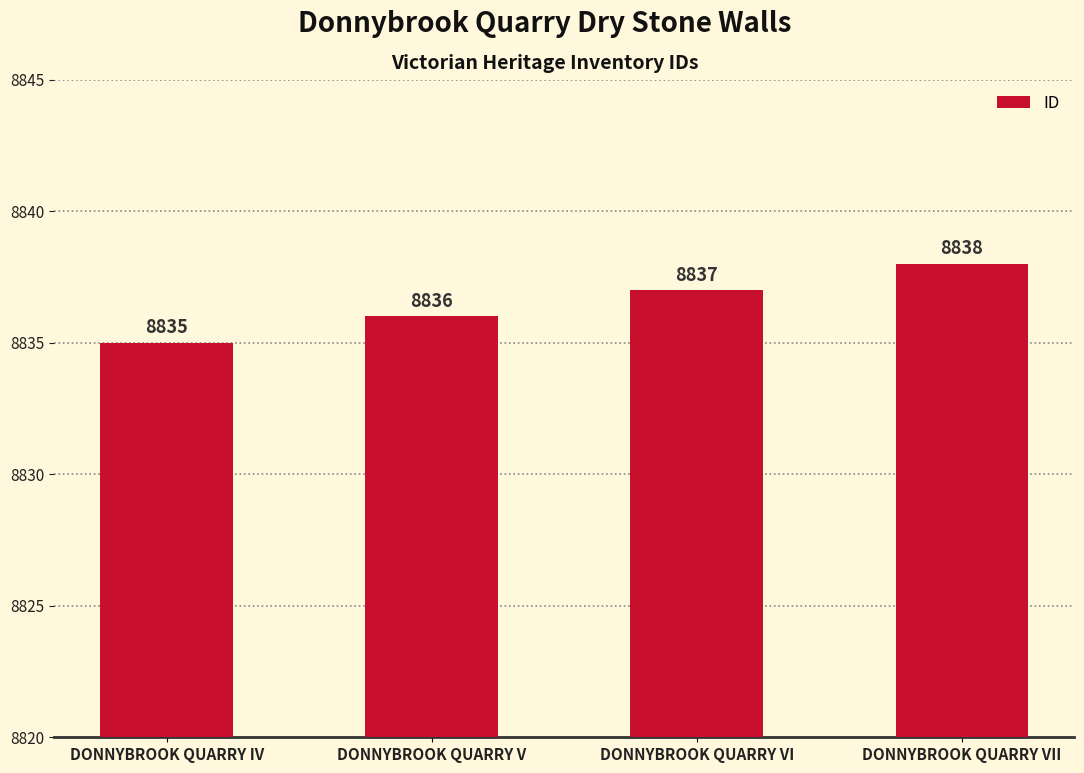

How many values are between 8836 and 8838?

3